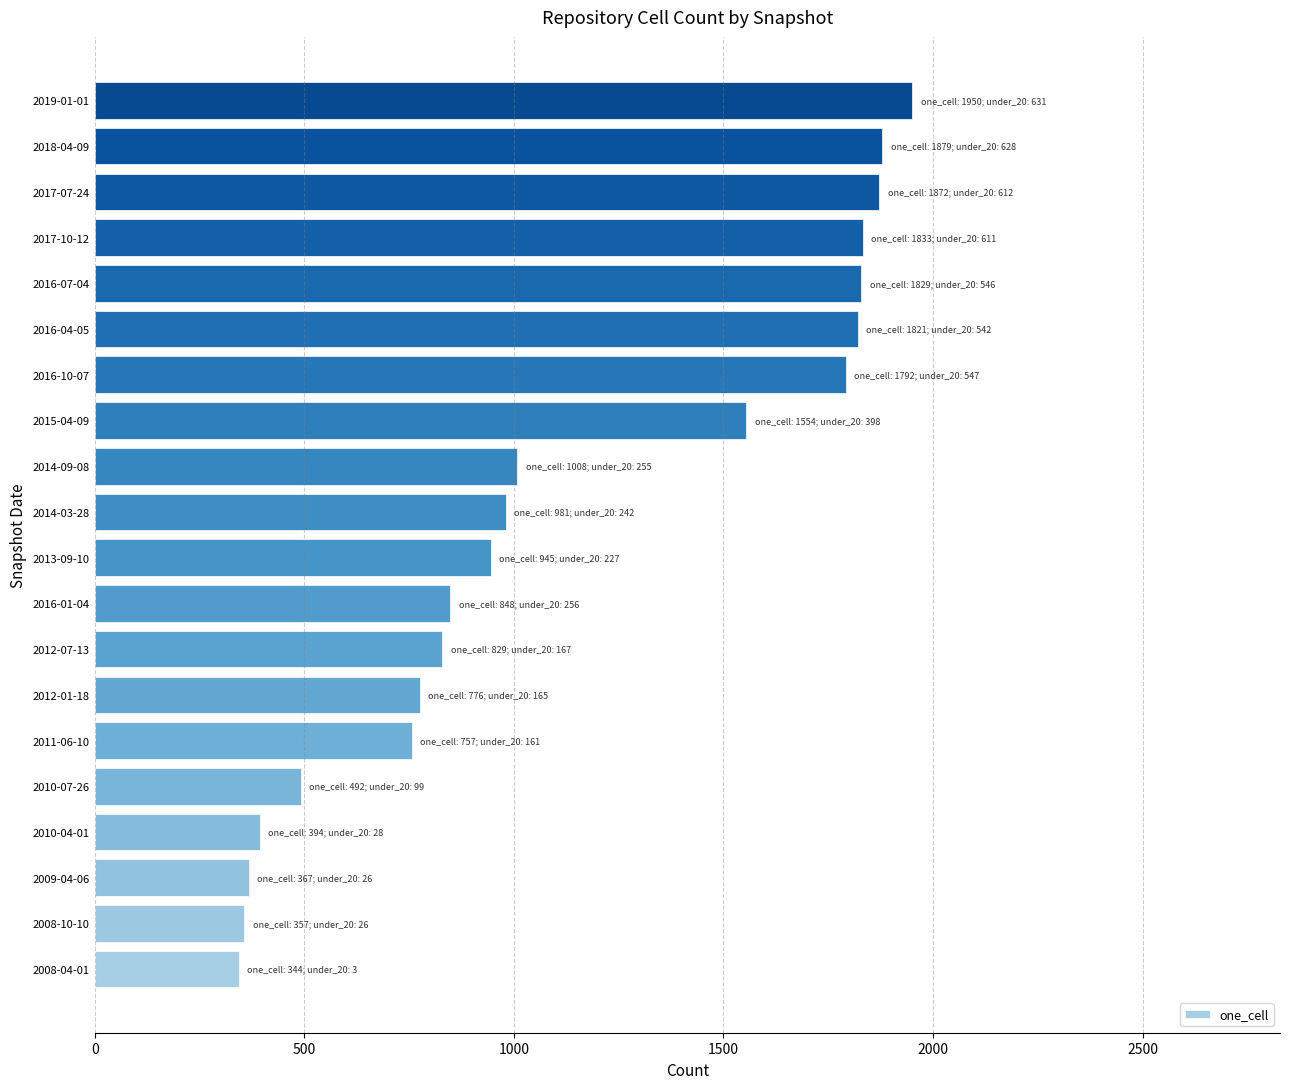

Which has a higher value, 2014-03-28 or 2015-04-09?

2015-04-09